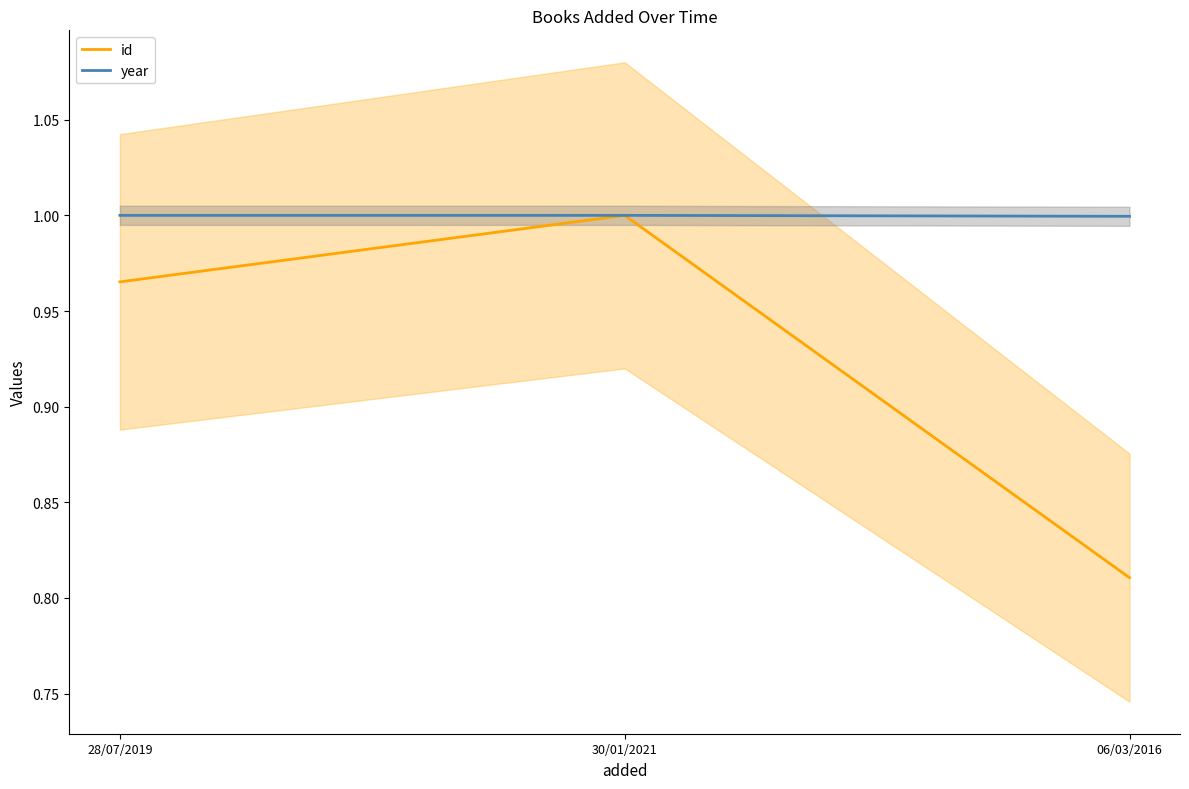

Between 06/03/2016 and 30/01/2021, which is larger?

30/01/2021